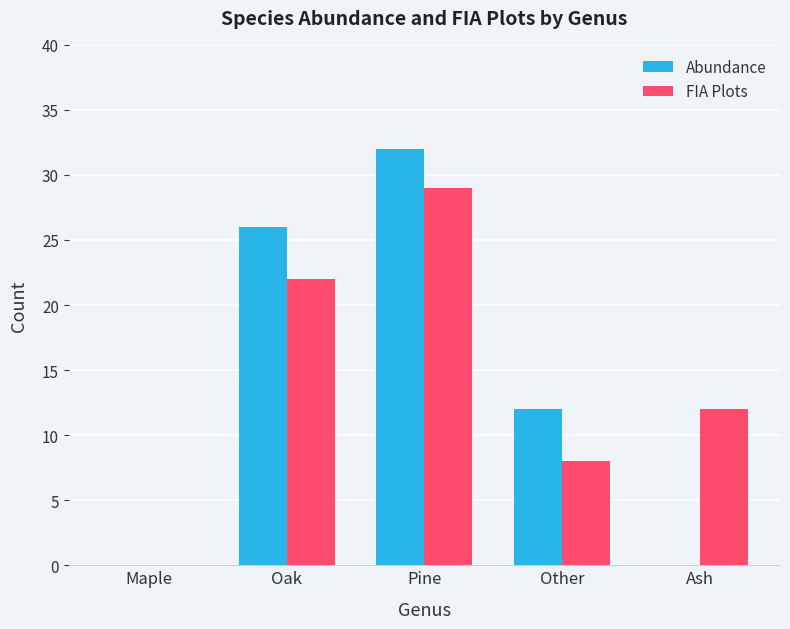

At which label is FIA Plots closest to 14?

Ash